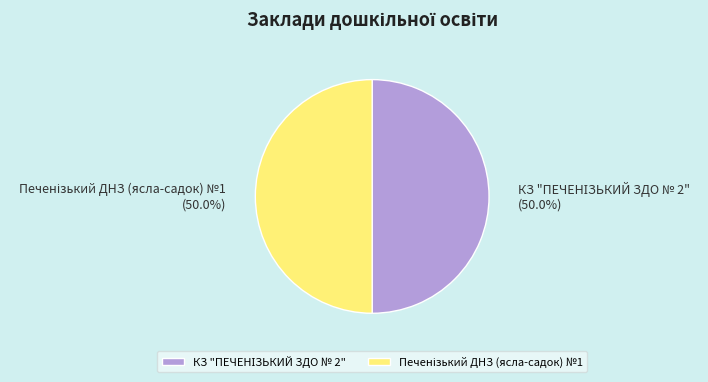

Count the number of slices in the pie.

2